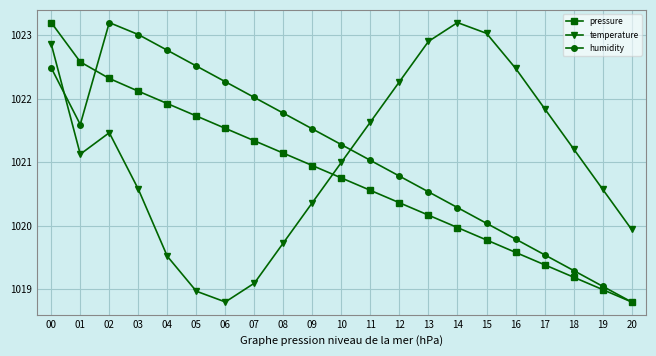

Where do pressure and temperature first cross each other?

09 and 10